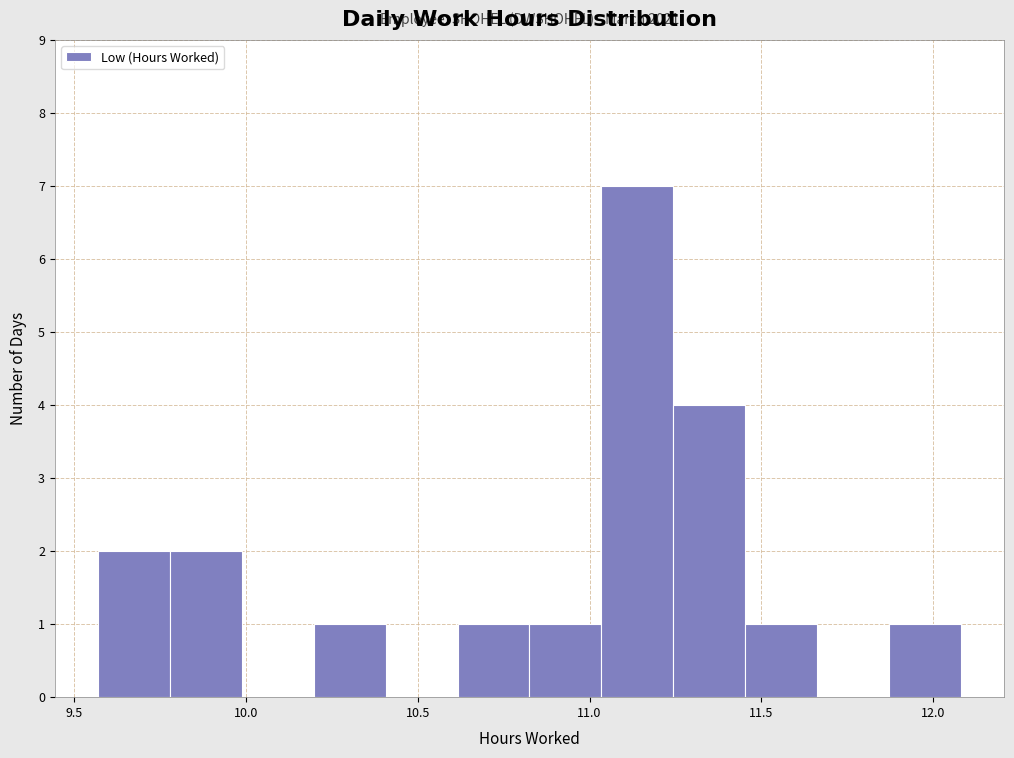

Which range on the x-axis has the tallest bar?

11.05 to 11.25